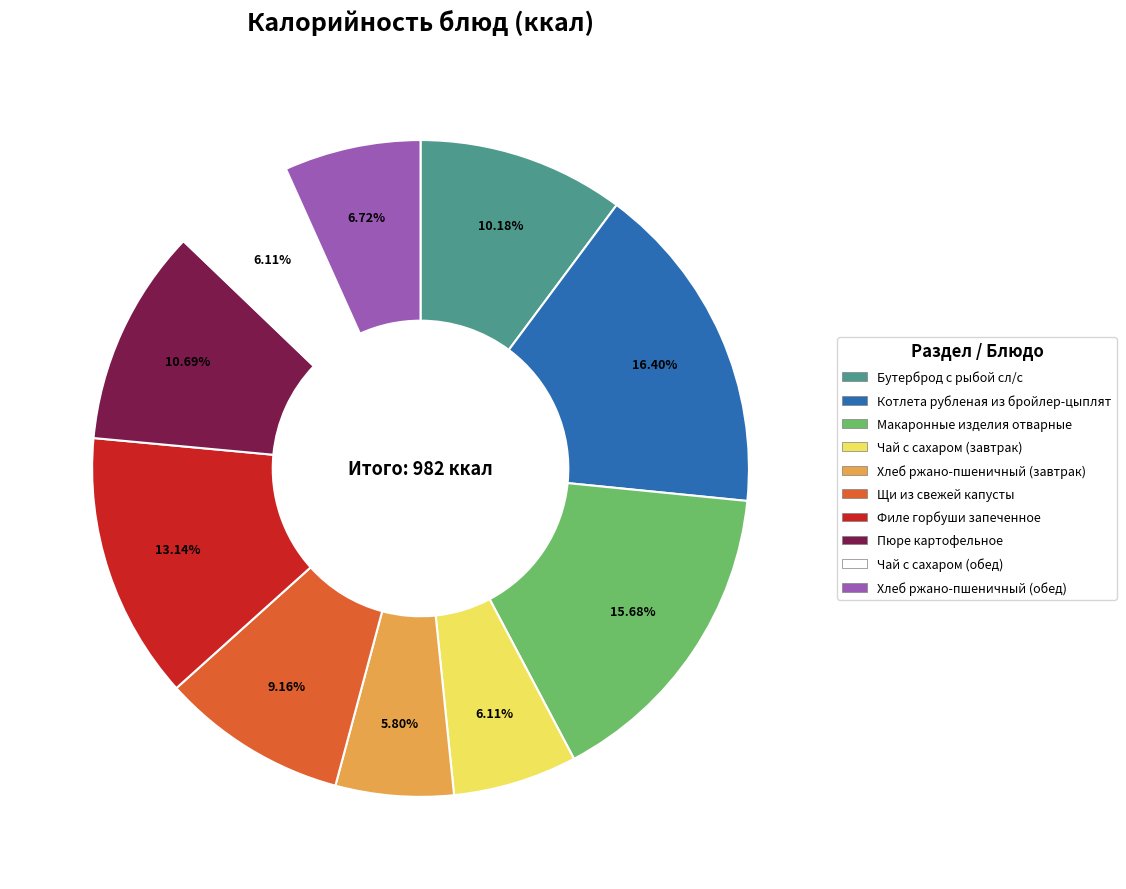

The Филе горбуши запеченное slice represents 13% of the pie. True or false?

True